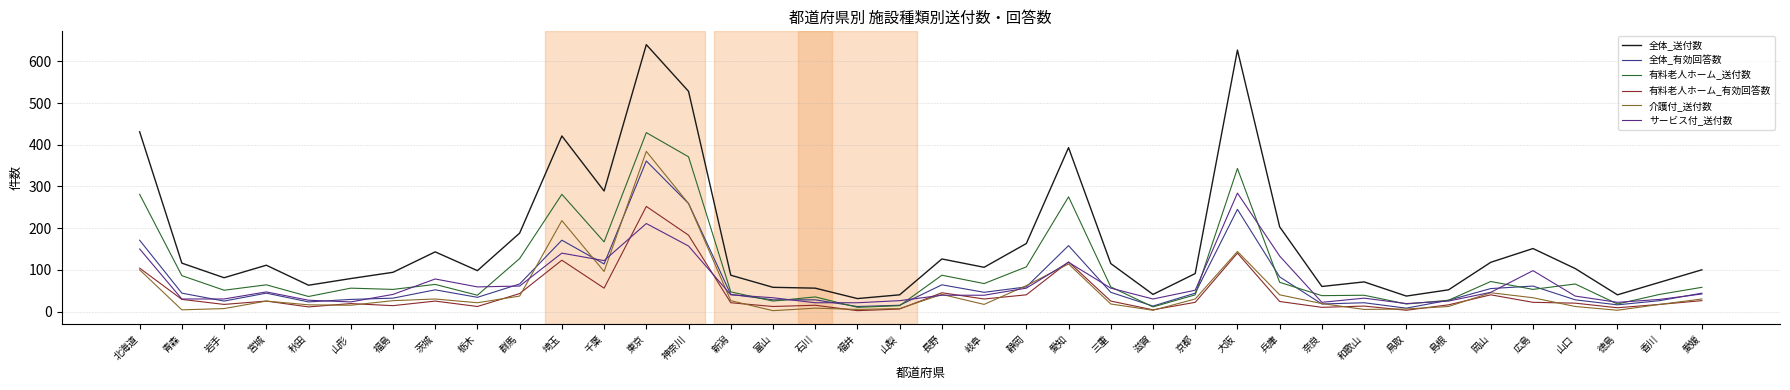

What is the value of the サービス付_送付数 point at the 29th from the left?

22